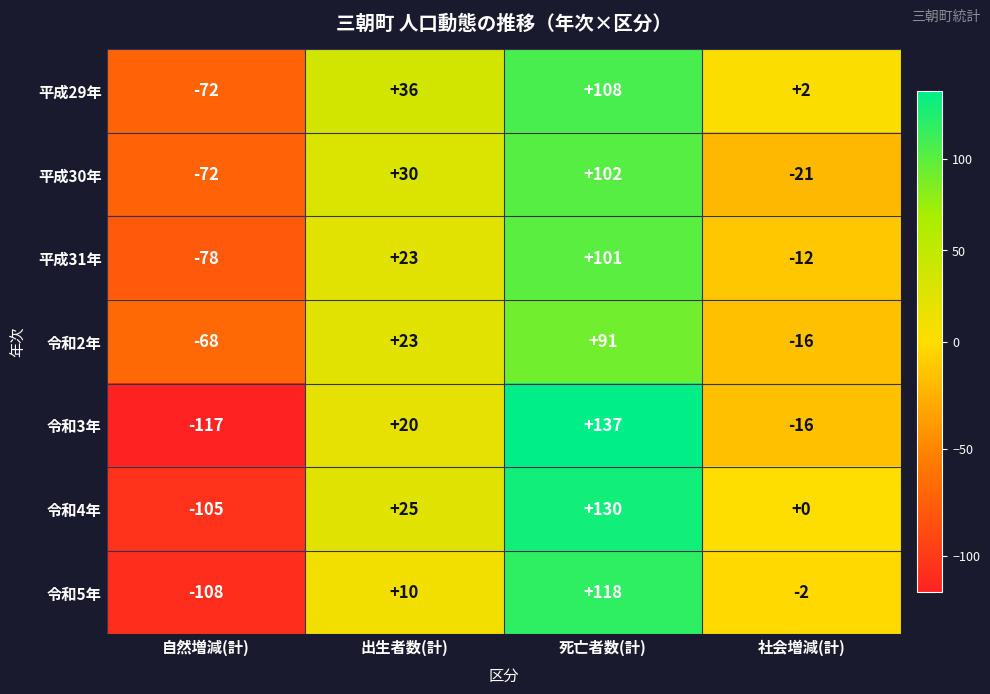

The value of 令和2年 at 死亡者数(計) is 91. True or false?

True